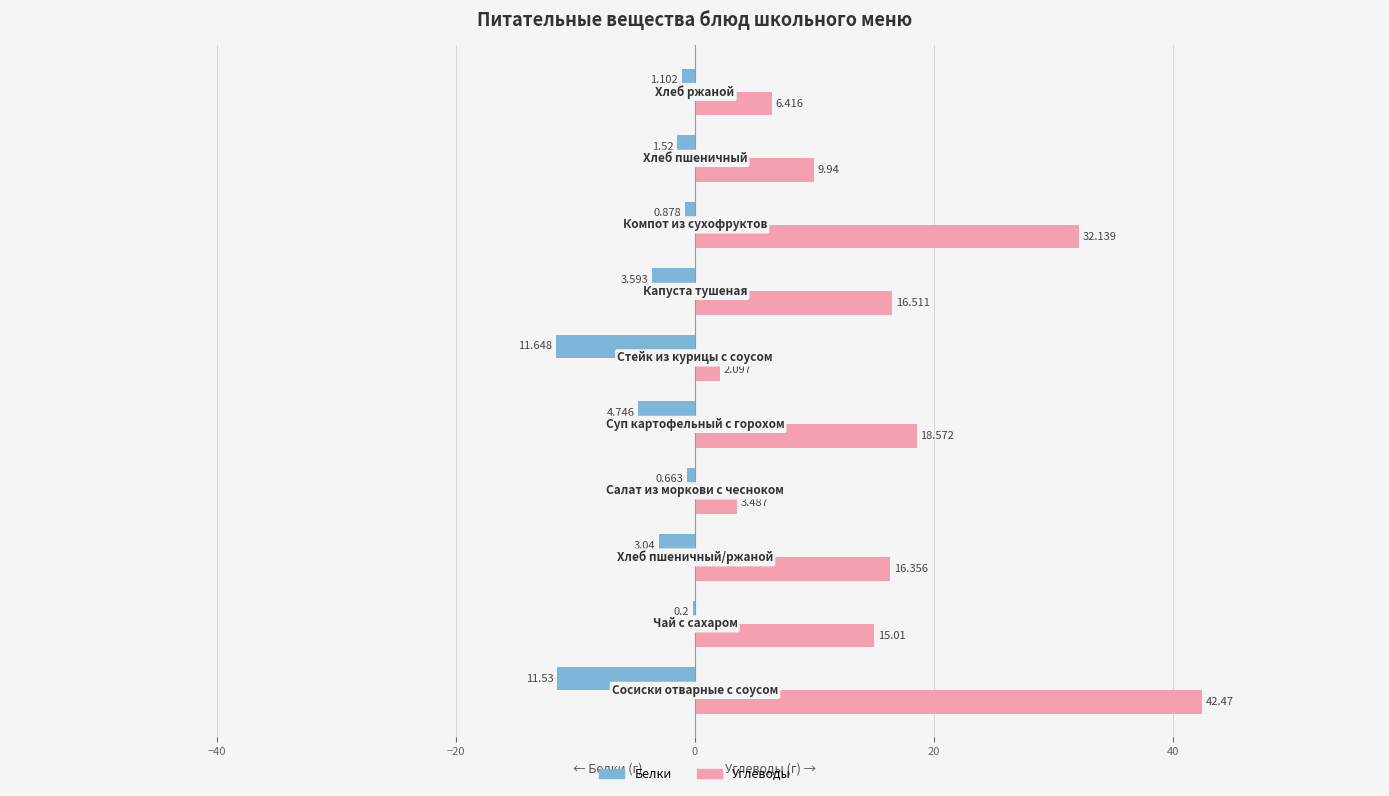

Which series has the largest total across all categories?

Углеводы